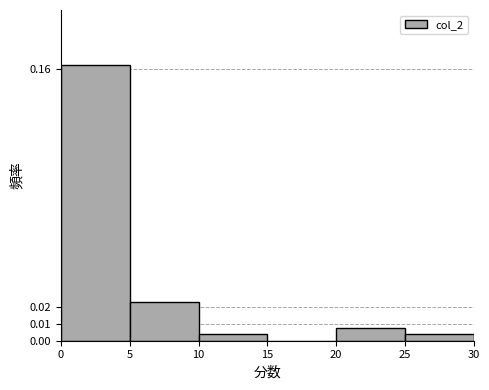

Reading left to right, transcribe this chart: for each bar, give the range it covers on the x-axis and its height. The values are not printed on the chart, so give them approximately, as read against the axis.

0 to 5: 0.162
5 to 10: 0.023
10 to 15: 0.004
15 to 20: 0
20 to 25: 0.008
25 to 30: 0.004